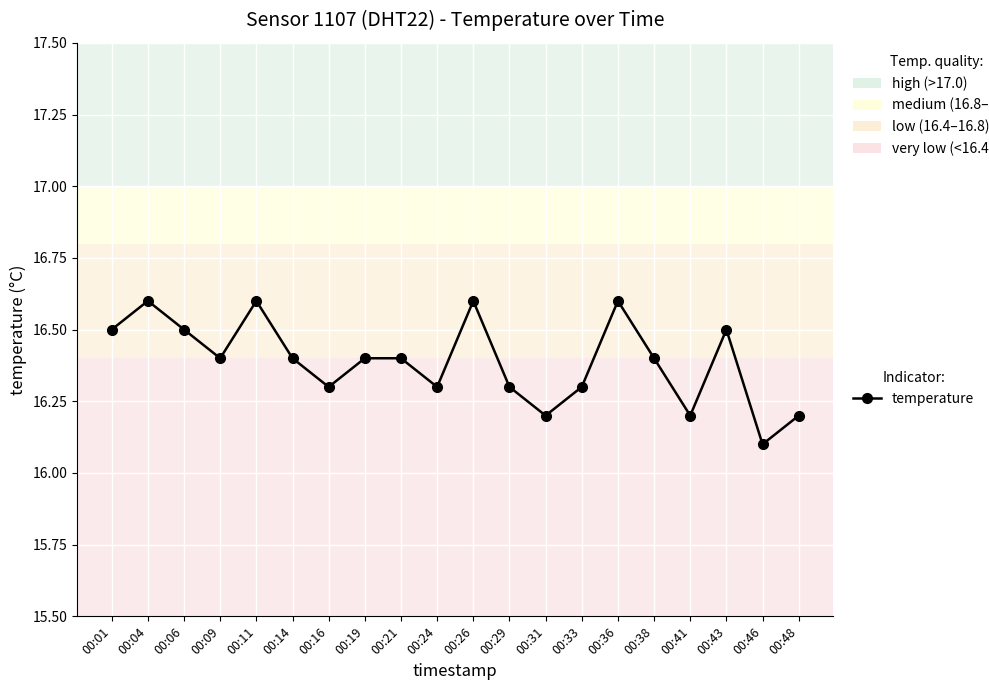

What is the average value?

16.4